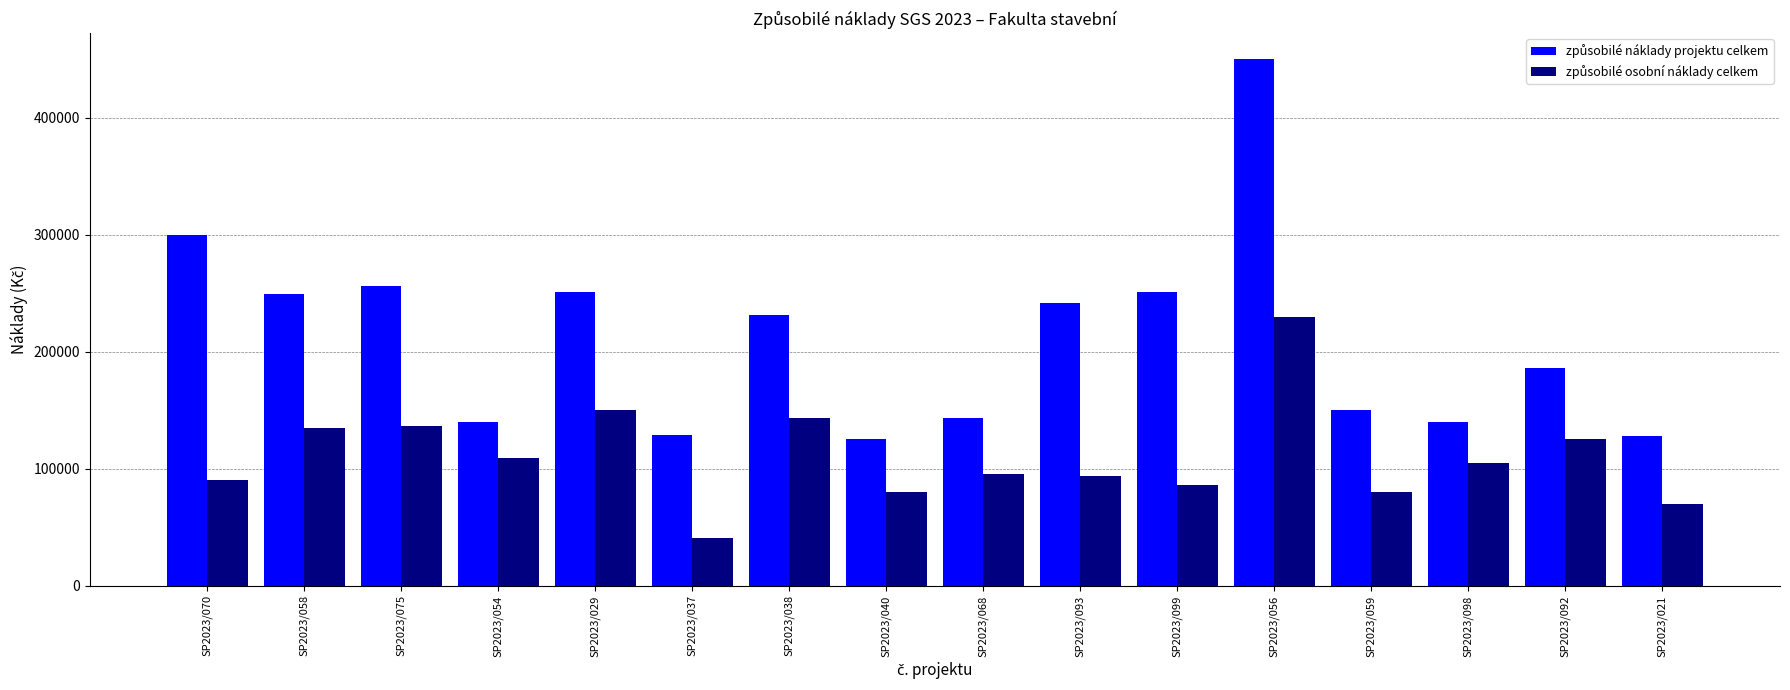

At which category is the sum across all series the highest?

SP2023/056